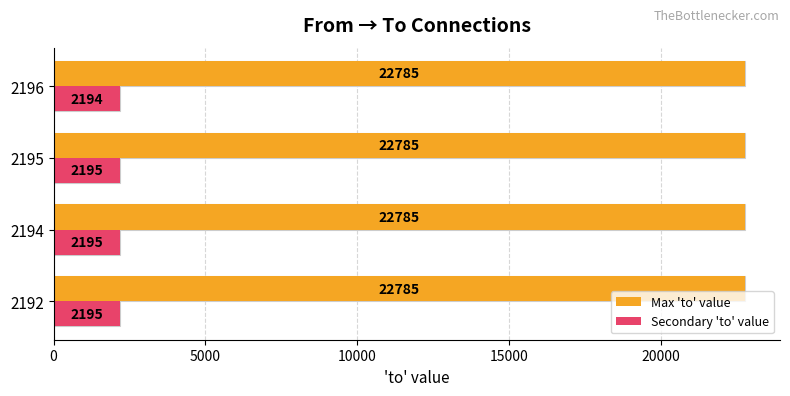

The Secondary 'to' value series shows 510.9 at 2192. True or false?

False